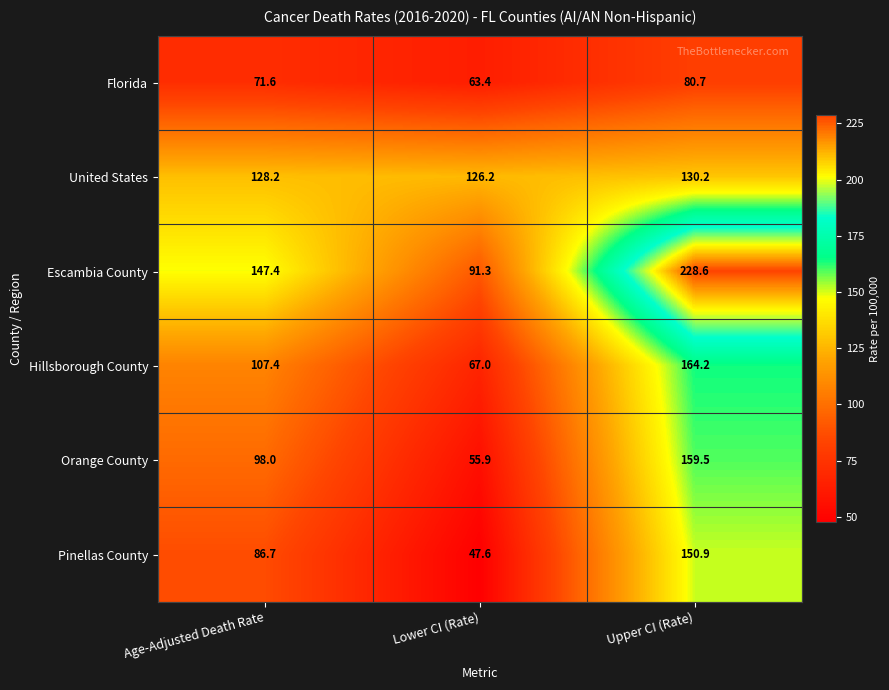

Which category has the lowest value in the Escambia County series?

Lower CI (Rate)